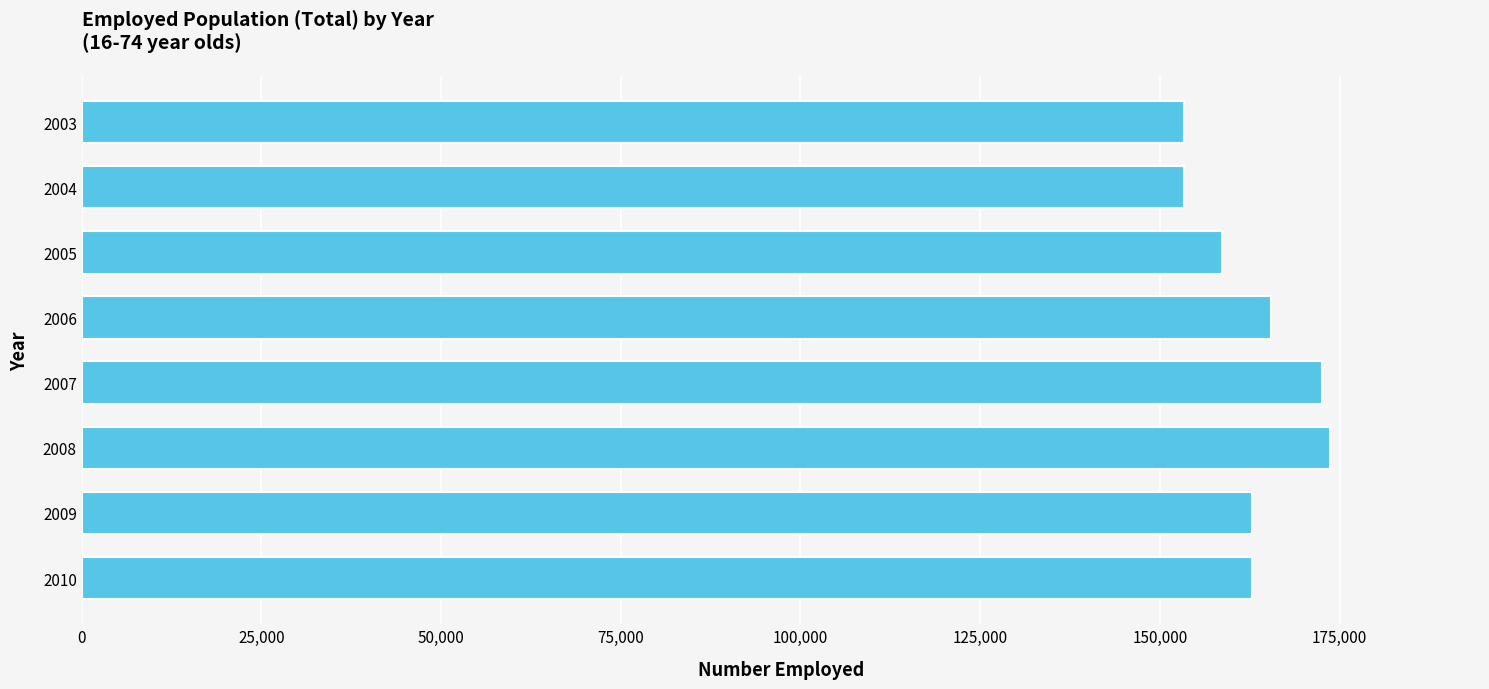

Does the chart contain any negative values?

No